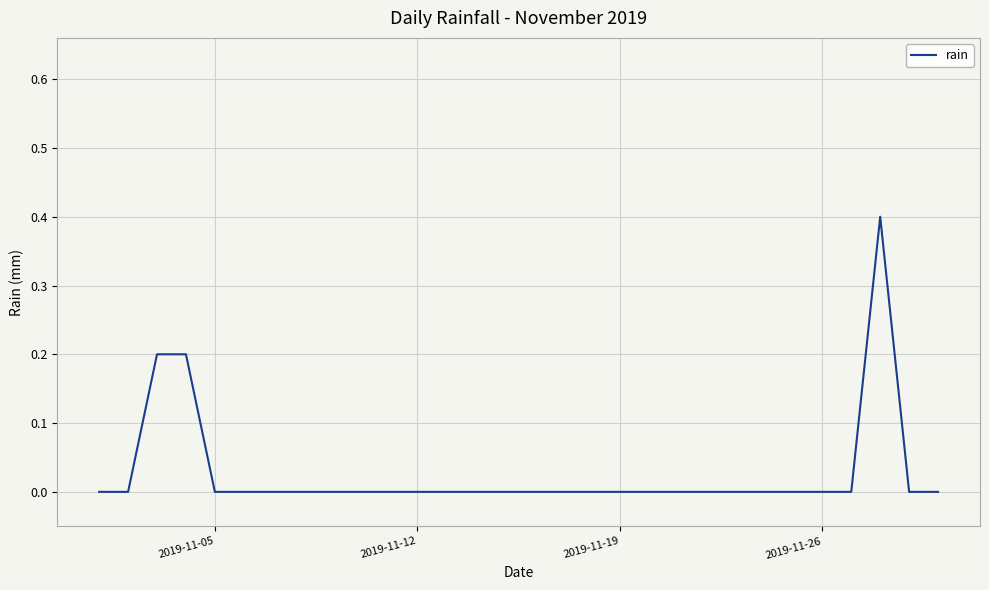

How many lines are shown in the chart?

1